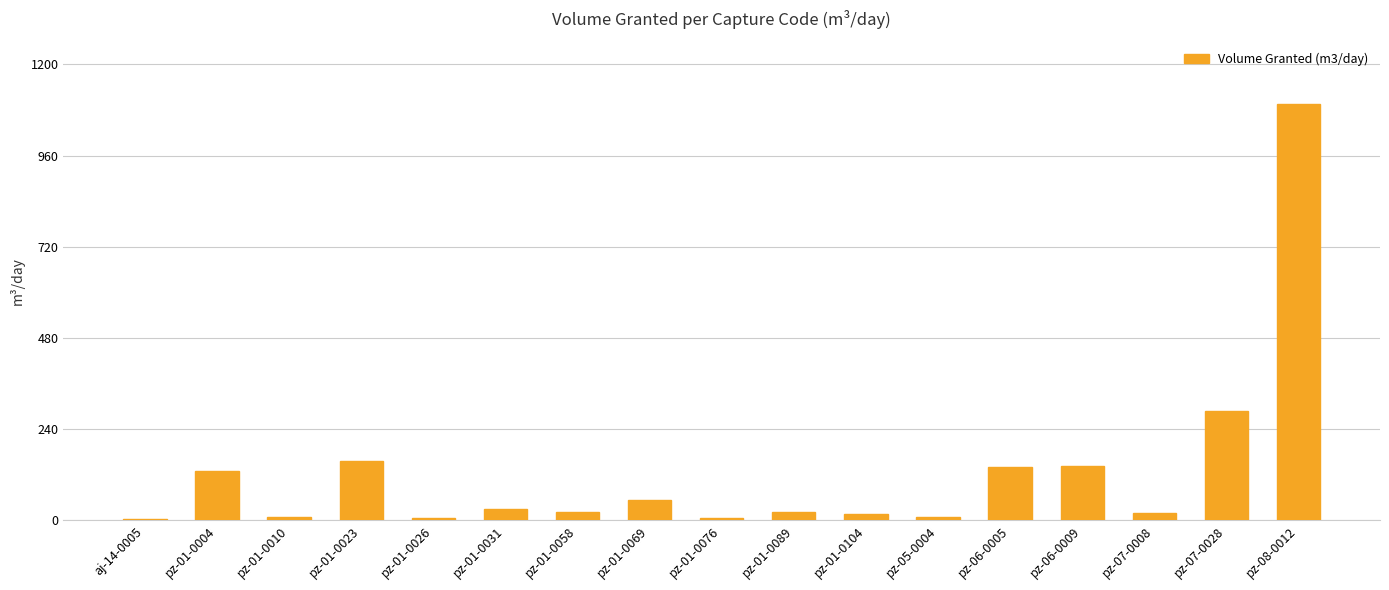

Between pz-01-0069 and pz-06-0005, which is larger?

pz-06-0005